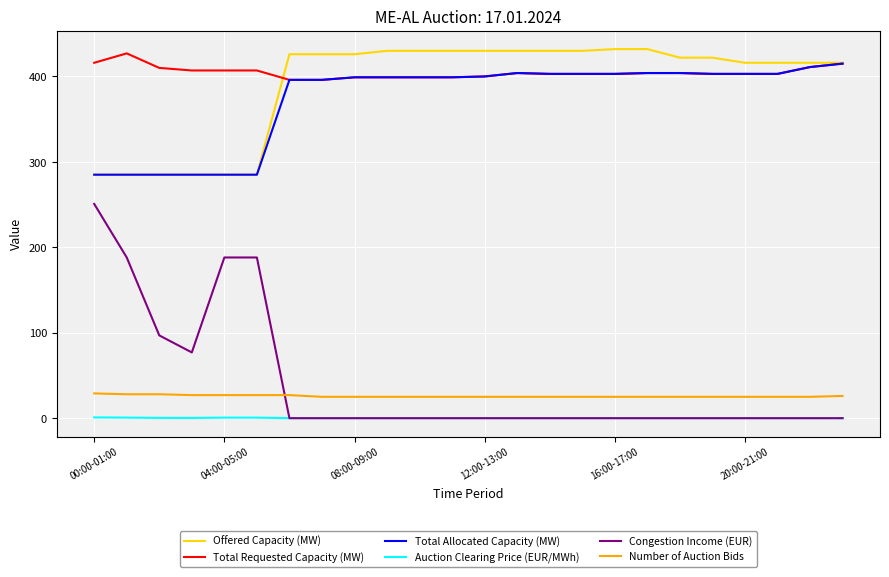

Which series has the largest range (max minus min)?

Congestion Income (EUR)